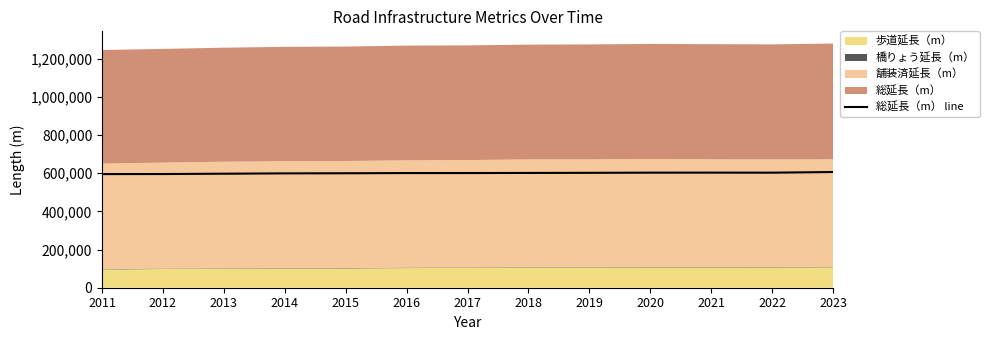

What is the change in value from 2017 to 2019?

+1136.0